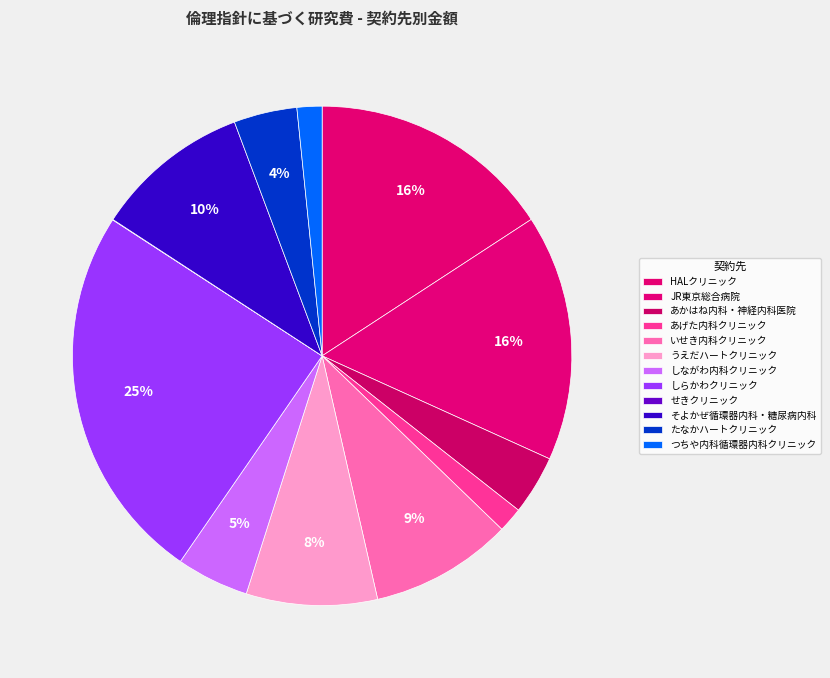

To the nearest percent, what portion does しらかわクリニック represent?

25%